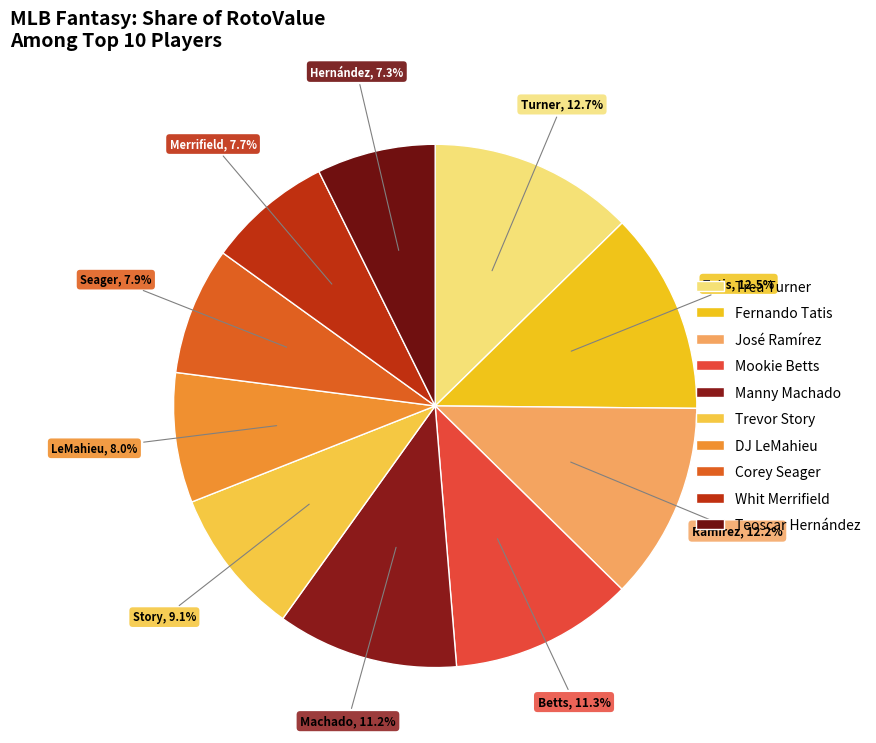

Does Trevor Story represent more than half of the total?

No